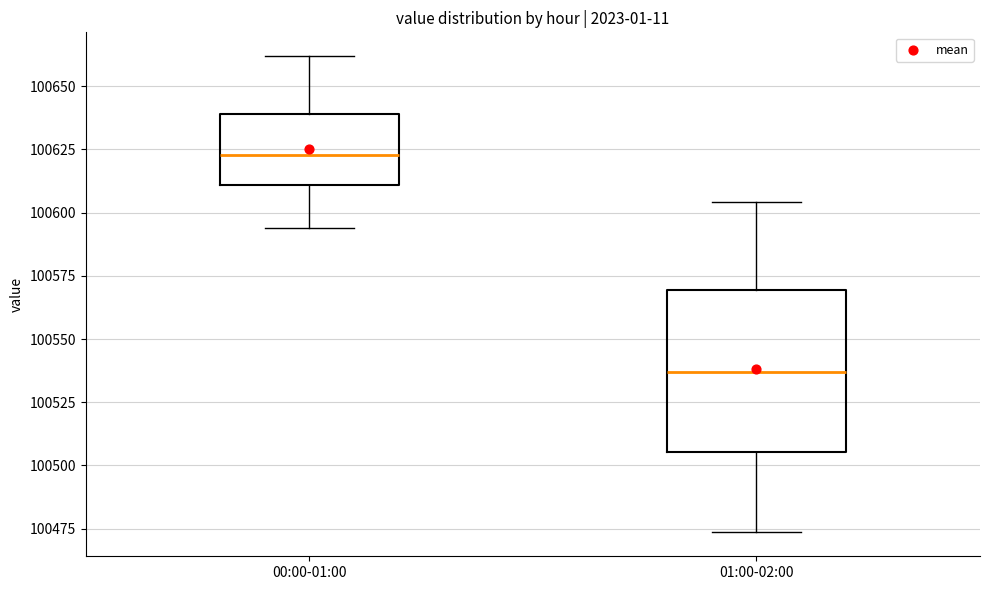

Reading left to right, read every box against the y-axis: the position of its median line, the range the box covers, and the ends of its whiskers. The values are not printed on the chart, so give them approximately, as read against the axis.

00:00-01:00: median 100625, box 100610 to 100640, whiskers 100595 to 100660
01:00-02:00: median 100535, box 100505 to 100570, whiskers 100475 to 100605